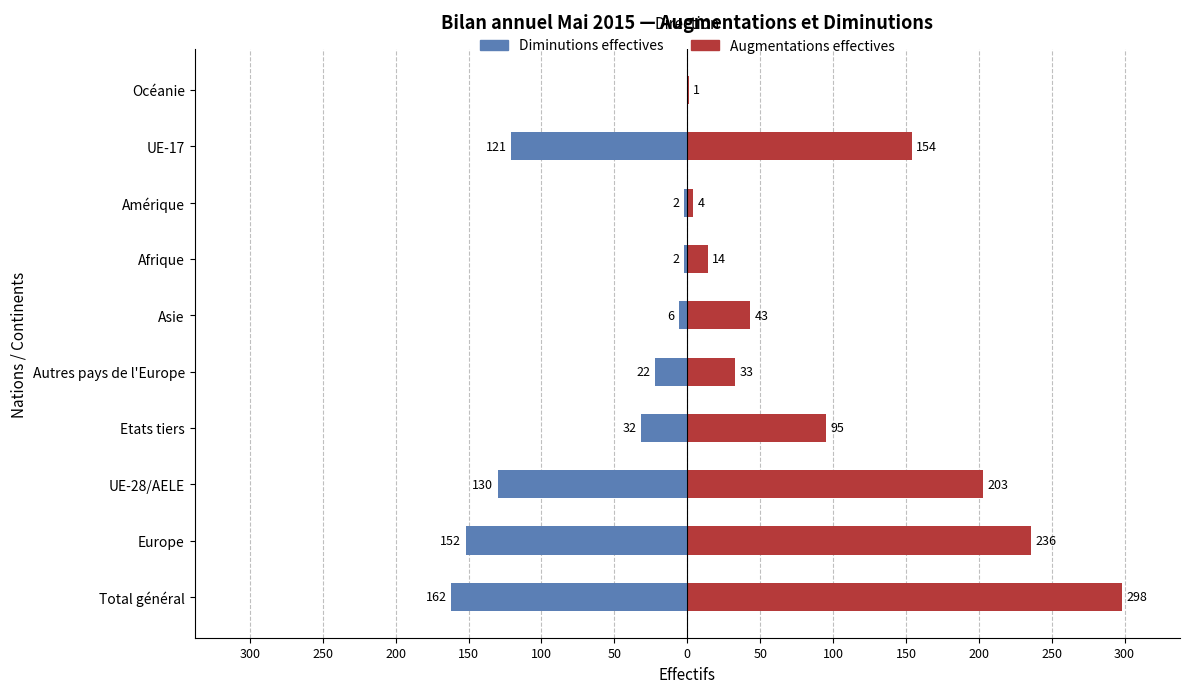

What is the average value of the Diminutions effectives series?

-63